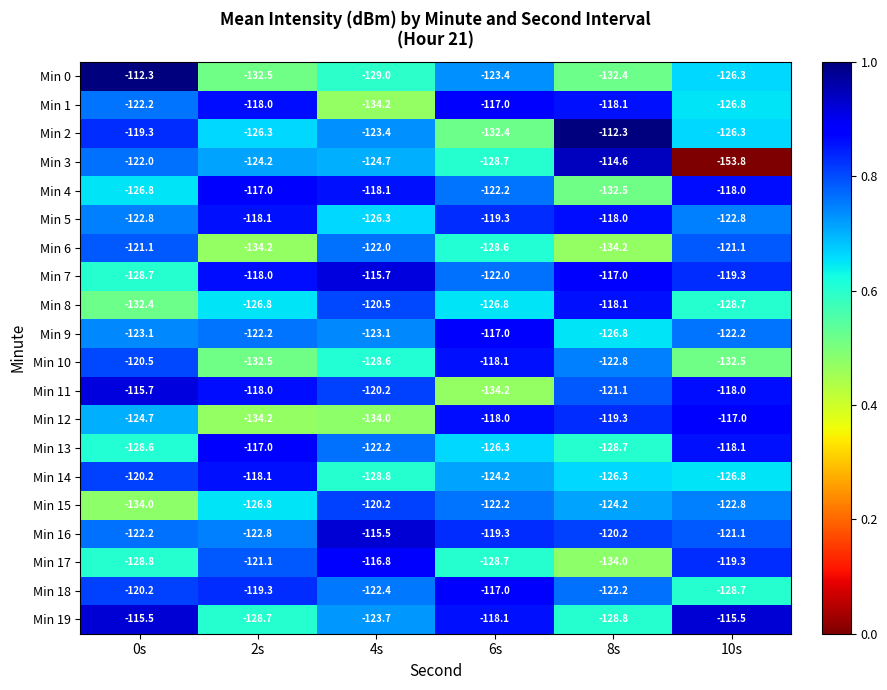

What is the minimum value shown in the chart?

-153.8